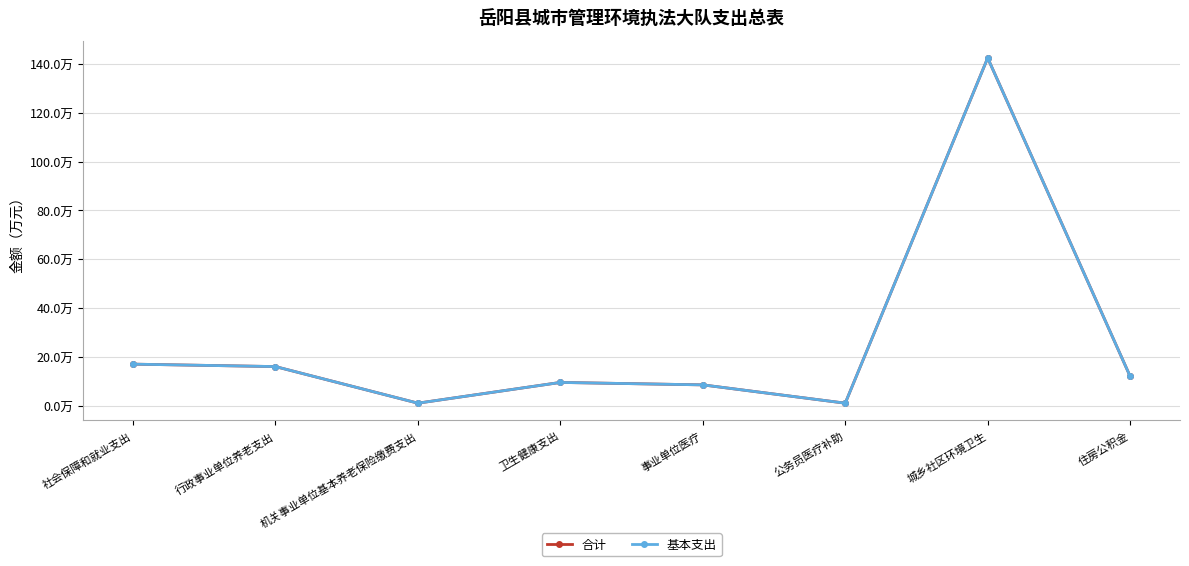

At how many categories does at least one series exceed 94?

1